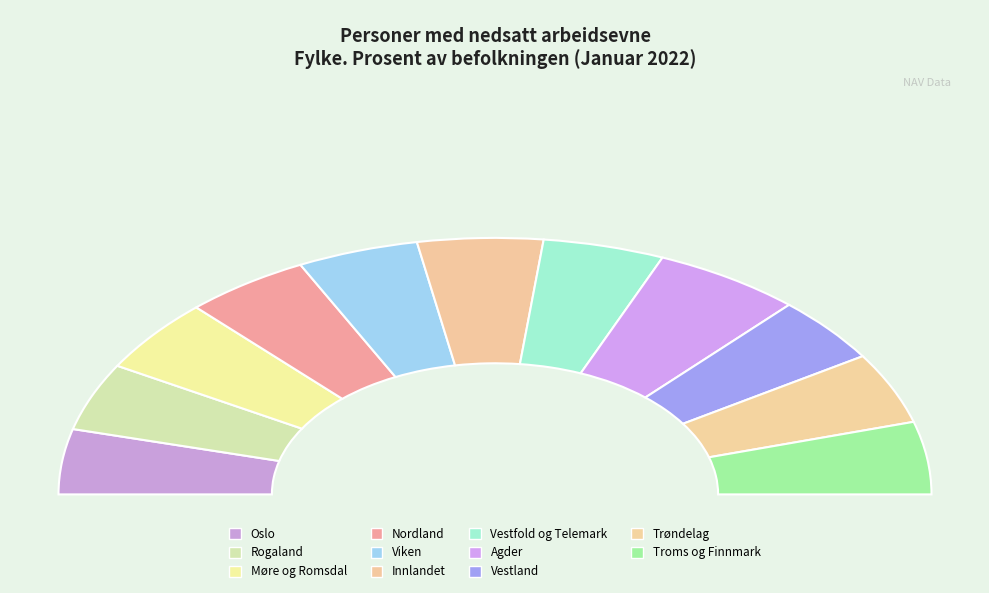

How many segments does this pie chart have?

11